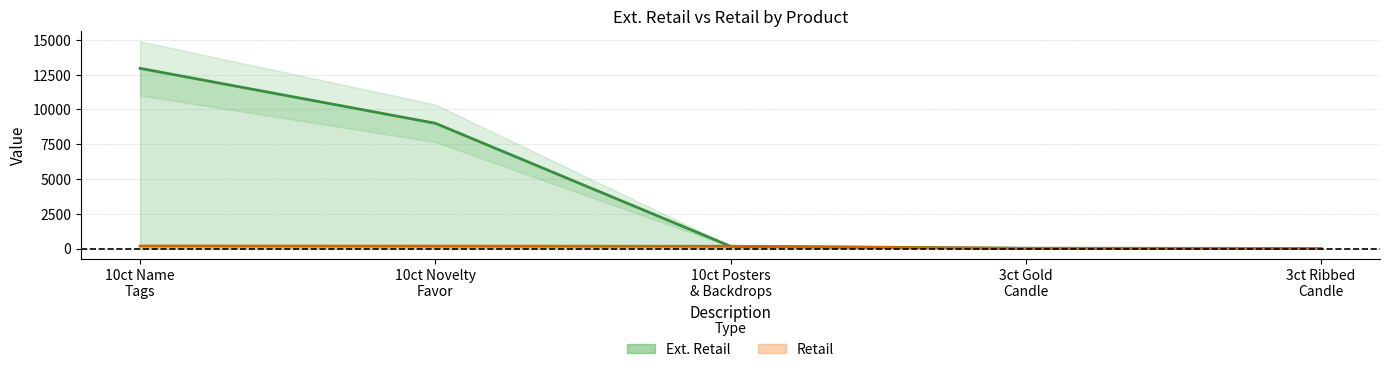

True or false: Retail and Ext. Retail cross at least once.

False